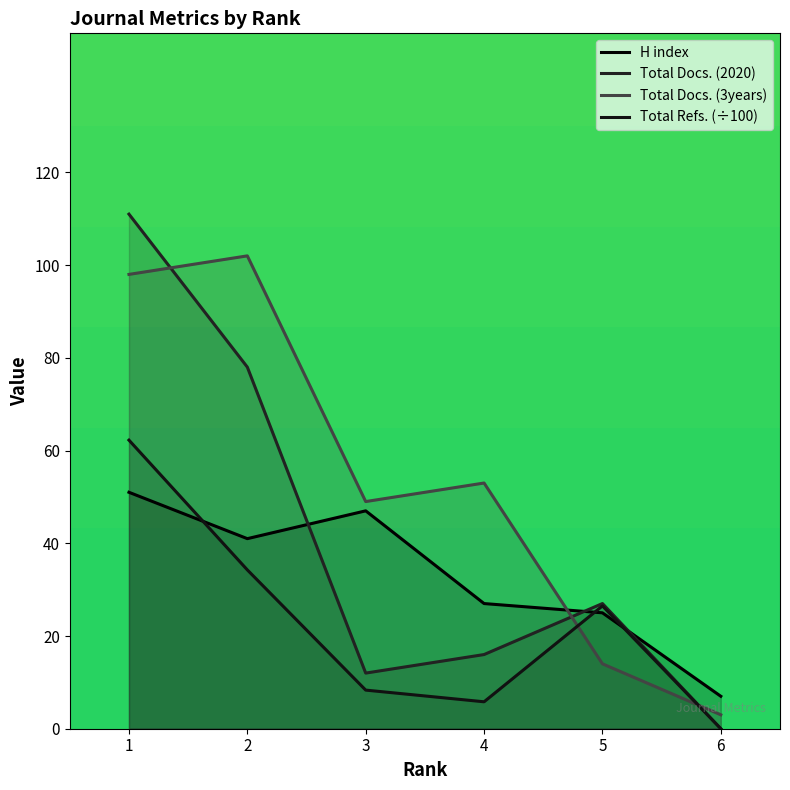

Which series has the largest total across all categories?

Total Docs. (3years)